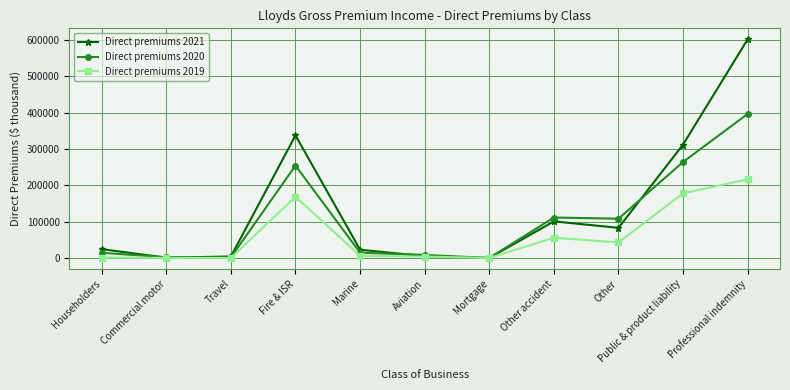

The value of Direct premiums 2021 at Commercial motor is 799. True or false?

True